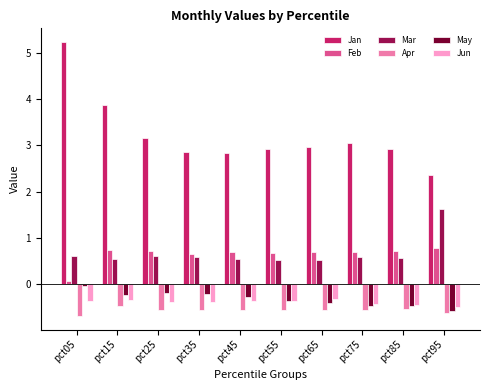

The Apr series shows -0.6 at pct35. True or false?

True